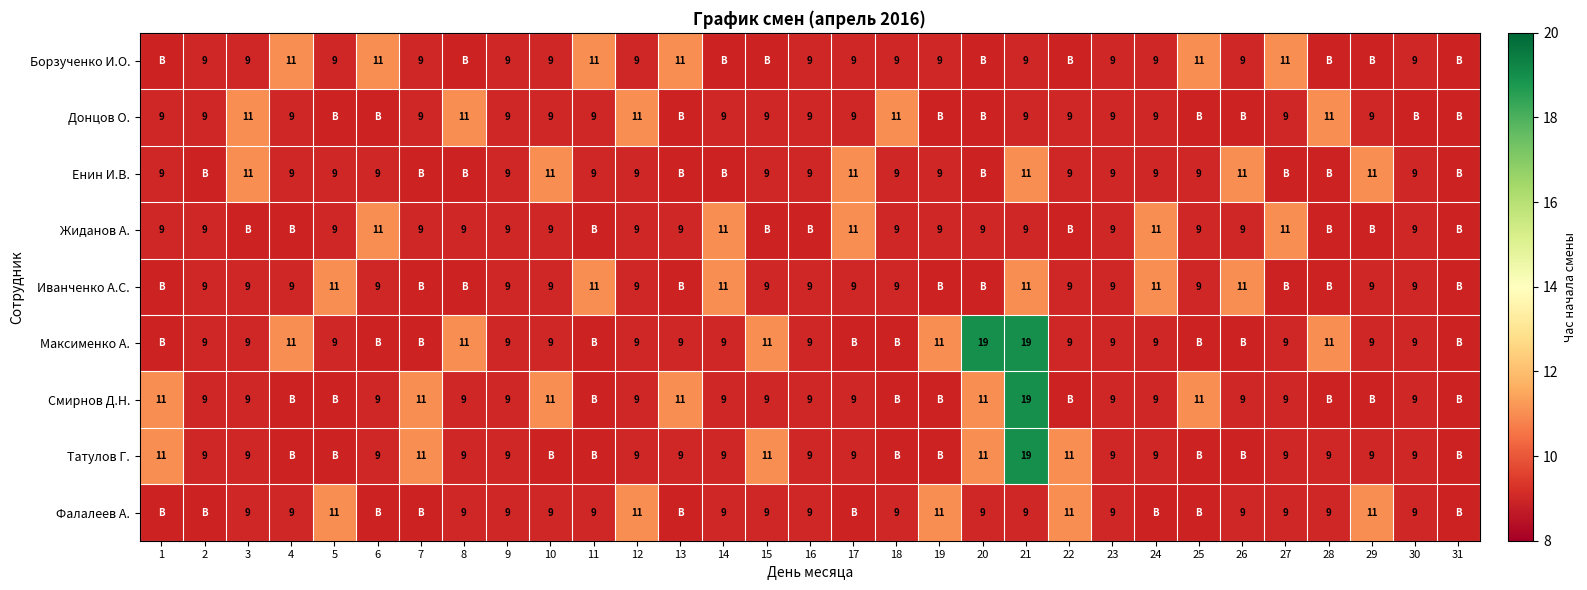

Count the number of categories in the chart.

31